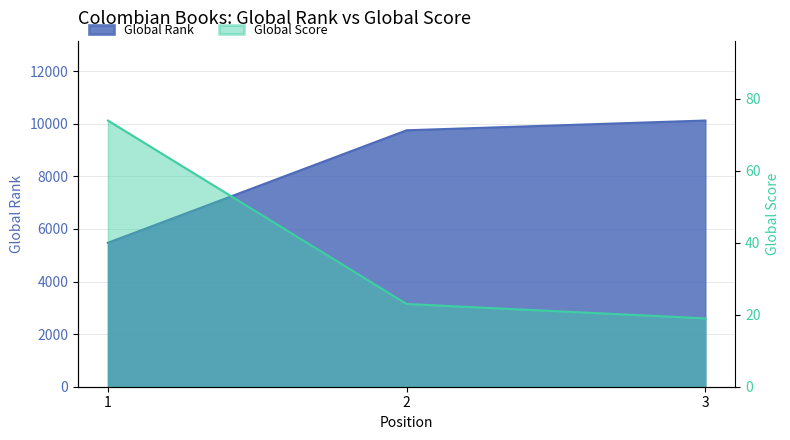

Reading left to right, extract all data points from this chart.

Global Rank: 5476	9755	10126
Global Score: 74	23	19